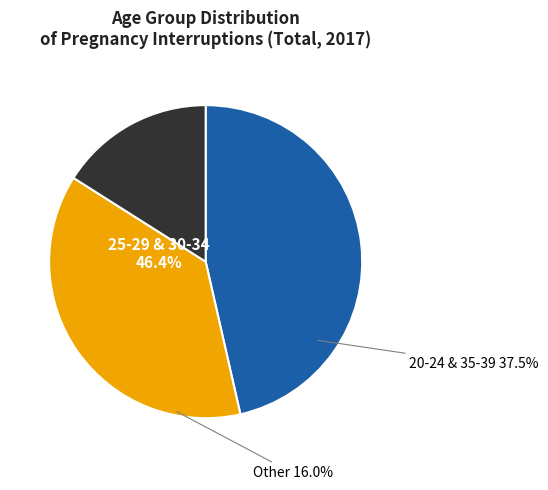

To the nearest percent, what percentage of the pie is 40-44?

1%